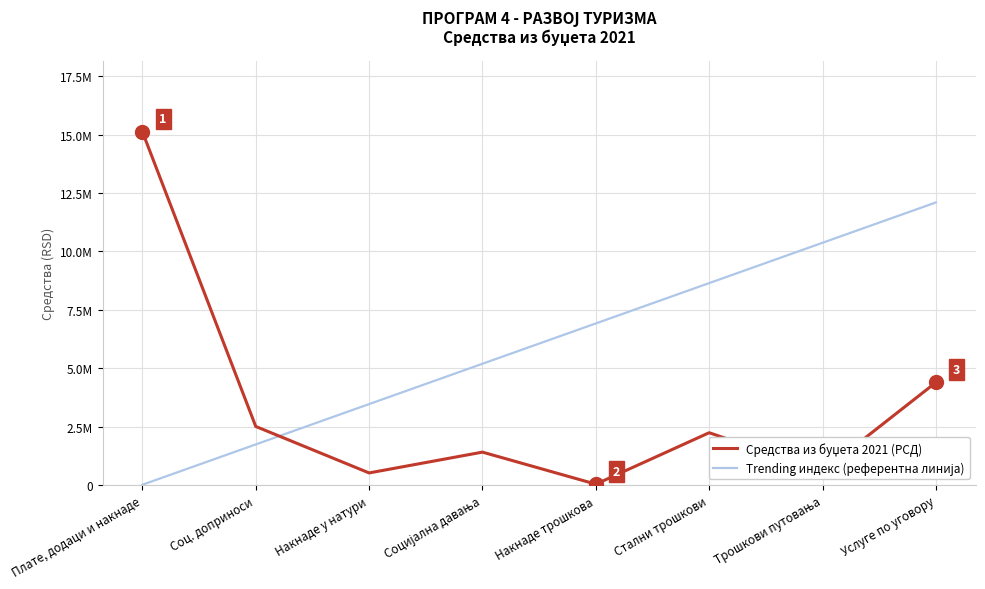

Is this an area chart (filled region under the line)?

No